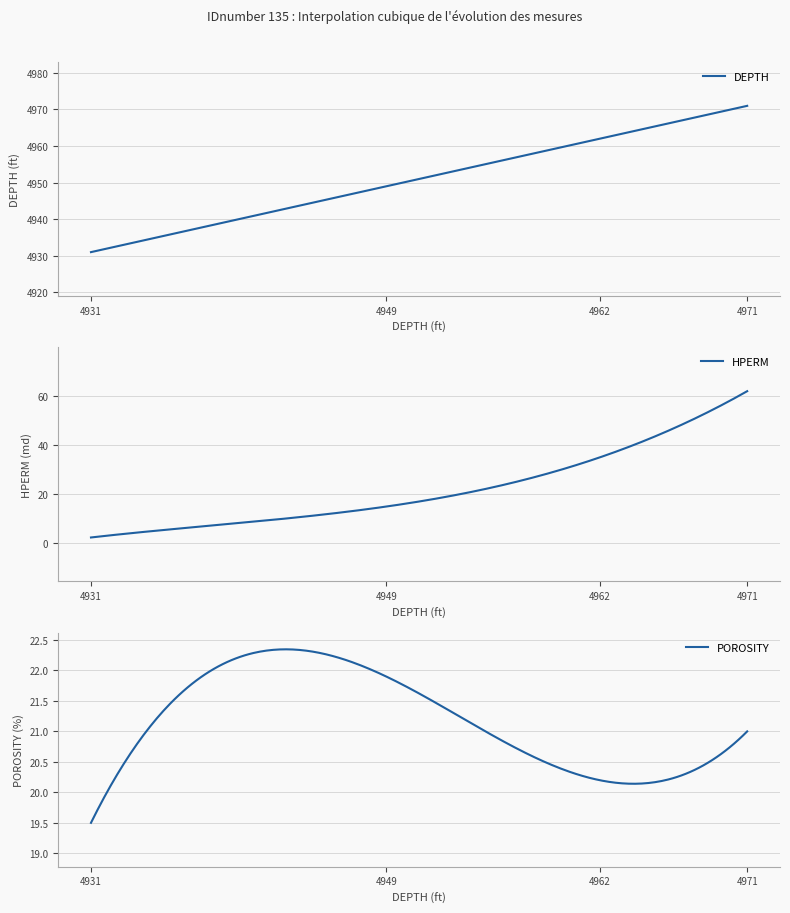

True or false: POROSITY and DEPTH cross at least once.

False